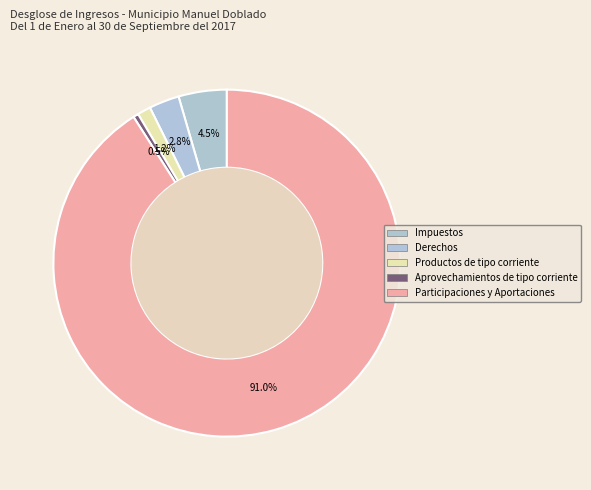

What percentage is the Participaciones y Aportaciones slice, to the nearest percent?

91%